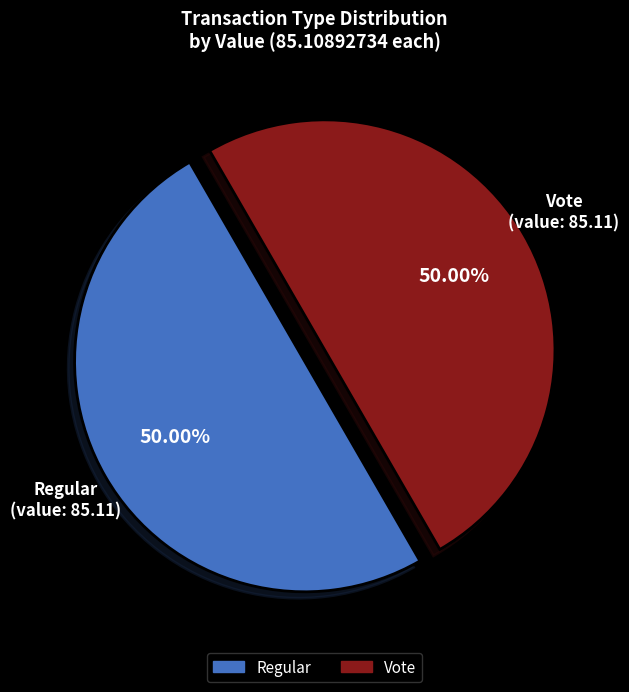

Count the number of slices in the pie.

2